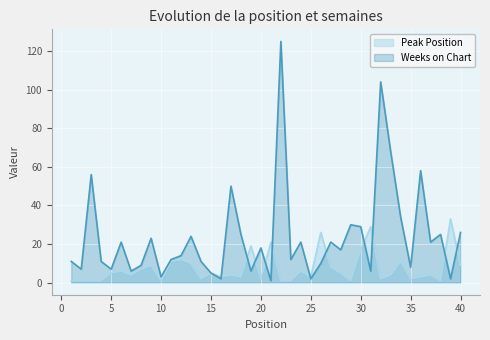

What are all the series names shown in the legend?

Peak Position, Weeks on Chart